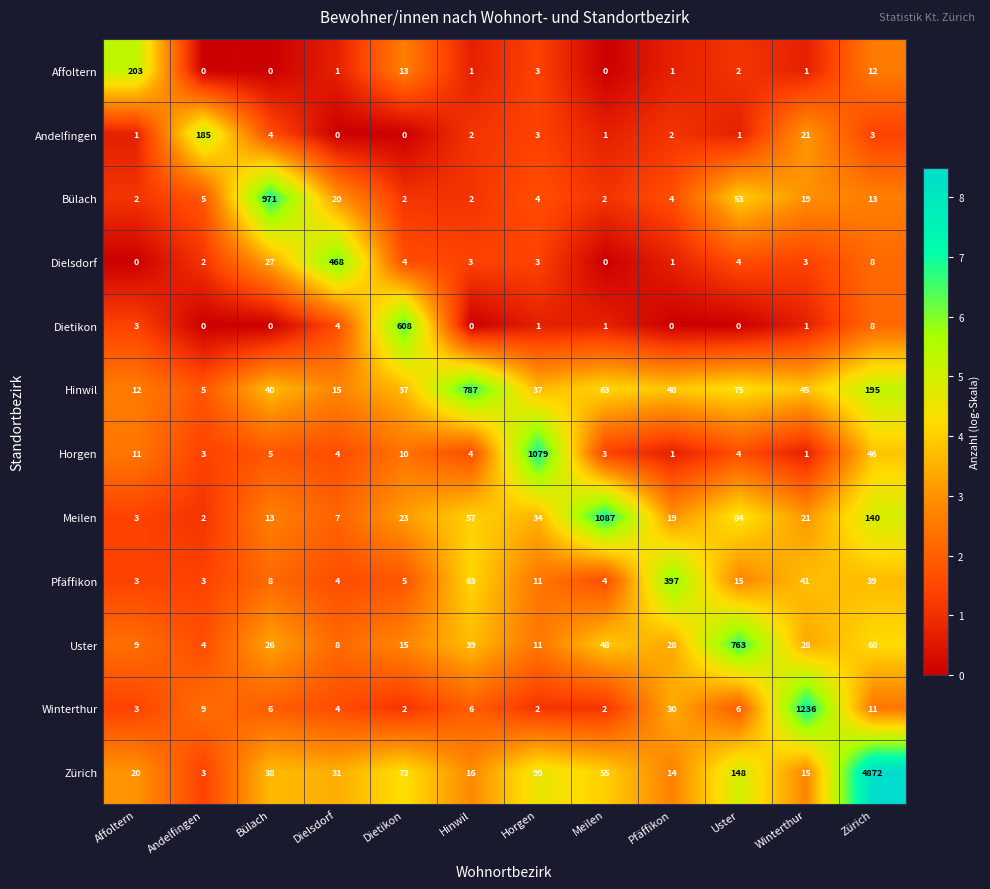

List the series in order of their peak value, lowest first.

Andelfingen, Affoltern, Pfäffikon, Dielsdorf, Dietikon, Uster, Hinwil, Bülach, Horgen, Meilen, Winterthur, Zürich